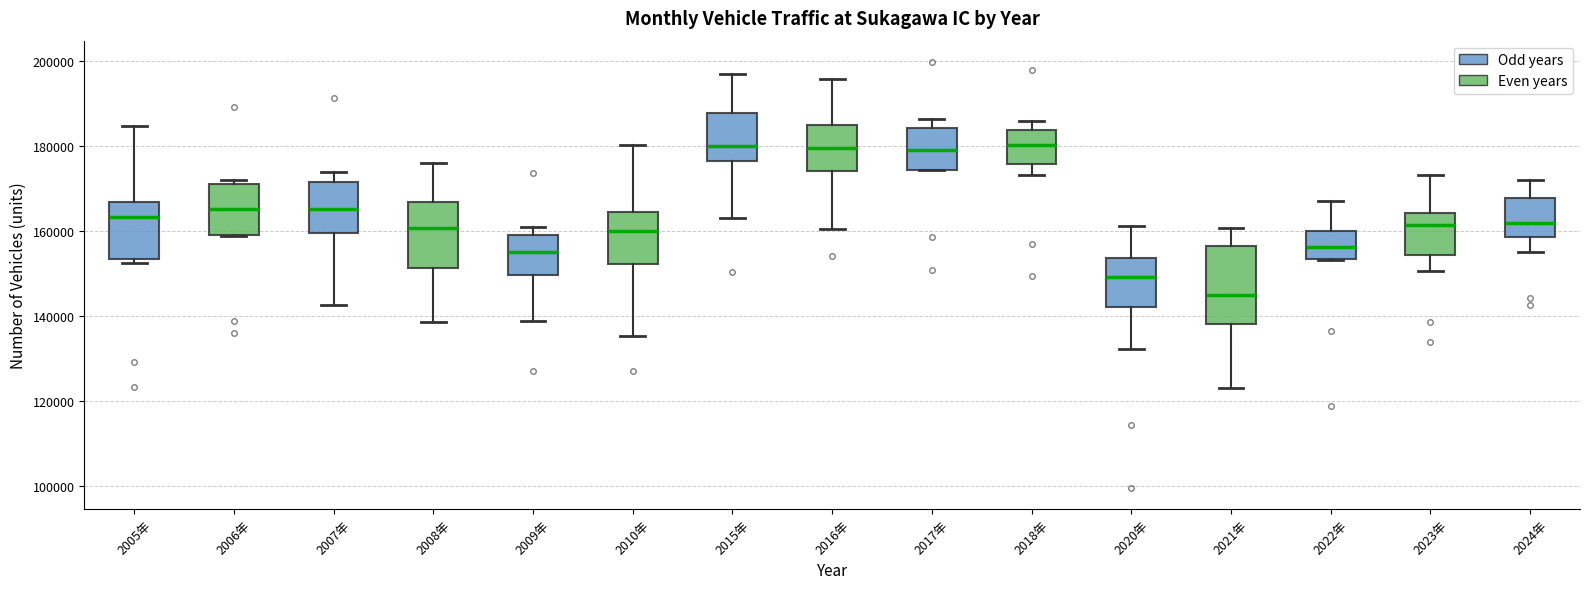

Reading left to right, transcribe this box plot: for each box, give where its median line is, the range the box spans, and where its two whiskers end, as read against the y-axis. The values are not printed on the chart, so give them approximately, as read against the axis.

2005年: median 164000, box 154000 to 166000, whiskers 152000 to 184000
2006年: median 166000, box 160000 to 172000, whiskers 158000 to 172000 (just above the box's upper edge)
2007年: median 166000, box 160000 to 172000, whiskers 142000 to 174000
2008年: median 160000, box 152000 to 166000, whiskers 138000 to 176000
2009年: median 156000, box 150000 to 160000, whiskers 138000 to 160000 (just above the box's upper edge)
2010年: median 160000, box 152000 to 164000, whiskers 136000 to 180000
2015年: median 180000, box 176000 to 188000, whiskers 164000 to 198000
2016年: median 180000, box 174000 to 184000, whiskers 160000 to 196000
2017年: median 180000, box 174000 to 184000, whiskers 174000 to 186000
2018年: median 180000, box 176000 to 184000, whiskers 174000 to 186000
2020年: median 150000, box 142000 to 154000, whiskers 132000 to 162000
2021年: median 144000, box 138000 to 156000, whiskers 124000 to 160000
2022年: median 156000, box 154000 to 160000, whiskers 154000 to 168000
2023年: median 162000, box 154000 to 164000, whiskers 150000 to 174000
2024年: median 162000, box 158000 to 168000, whiskers 156000 to 172000